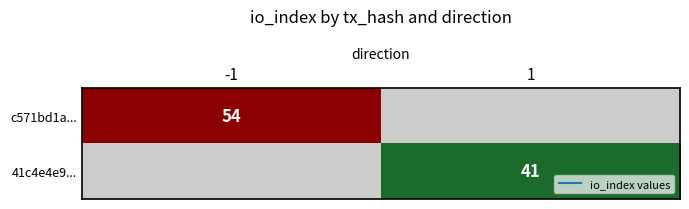

List the series in order of their peak value, highest first.

c571bd1a..., 41c4e4e9...